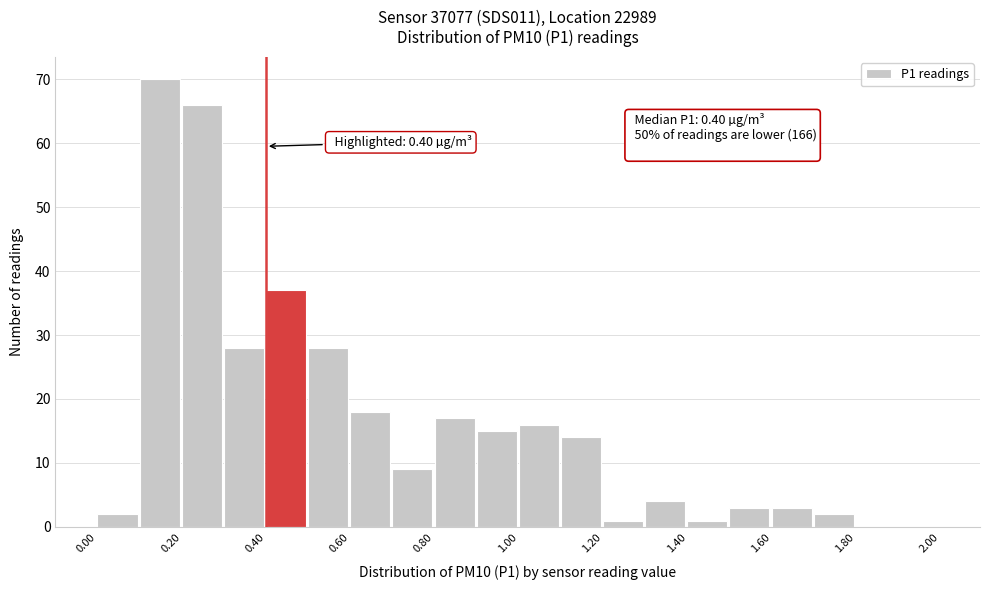

Over which range of the x-axis is the bar tallest?

0.1 to 0.2